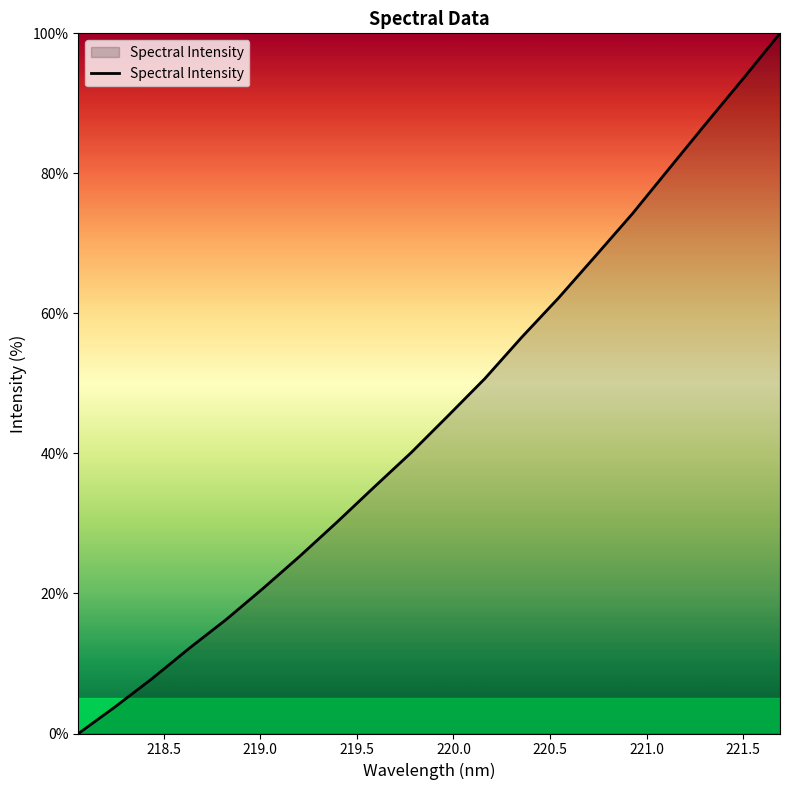

What is the greatest value displayed?

100.0